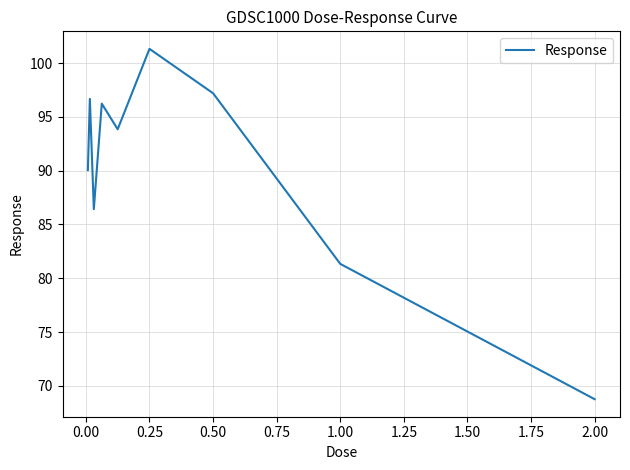

Reading left to right, list all the values displayed in this chart.

90.0	96.7	86.4	96.2	93.8	101.3	97.2	81.3	68.8